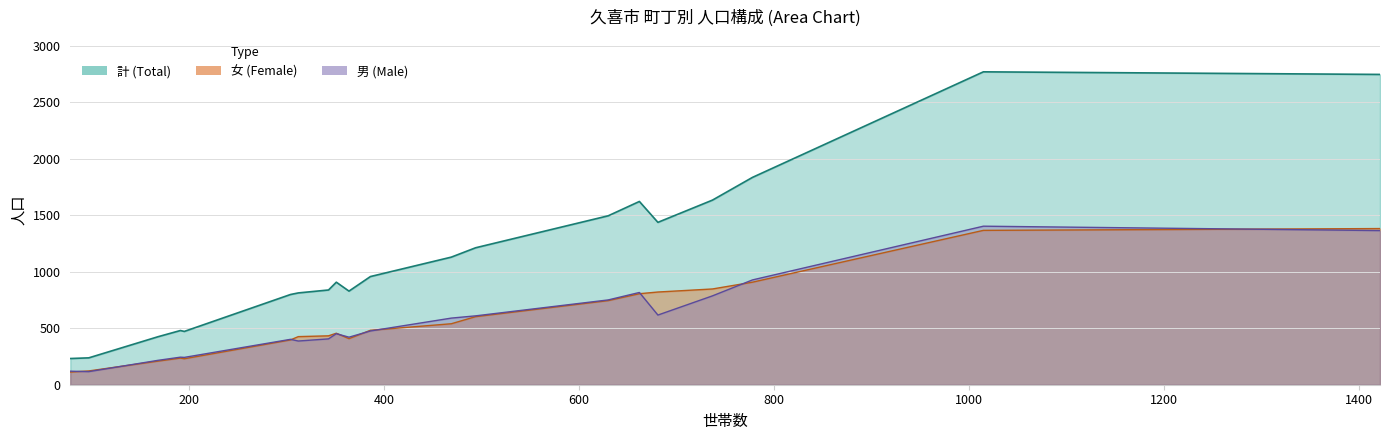

Reading right to left, list all the values displayed in this chart.

世帯数: 19=469	18=351	17=312	16=97	15=386	14=78	13=304	12=737	11=1015	10=630	9=778	8=191	7=494	6=195	5=662	4=343	計=364	女=168	男=681	世帯数=1422
男: 19=590	18=452	17=387	16=116	15=476	14=120	13=402	12=787	11=1404	10=751	9=928	8=244	7=610	6=242	5=817	4=406	計=421	女=216	男=617	世帯数=1365
女: 19=540	18=456	17=426	16=122	15=482	14=112	13=397	12=848	11=1367	10=745	9=908	8=236	7=603	6=230	5=806	4=433	計=408	女=209	男=821	世帯数=1383
計: 19=1130	18=908	17=813	16=238	15=958	14=232	13=799	12=1635	11=2771	10=1496	9=1836	8=480	7=1213	6=472	5=1623	4=839	計=829	女=425	男=1438	世帯数=2748